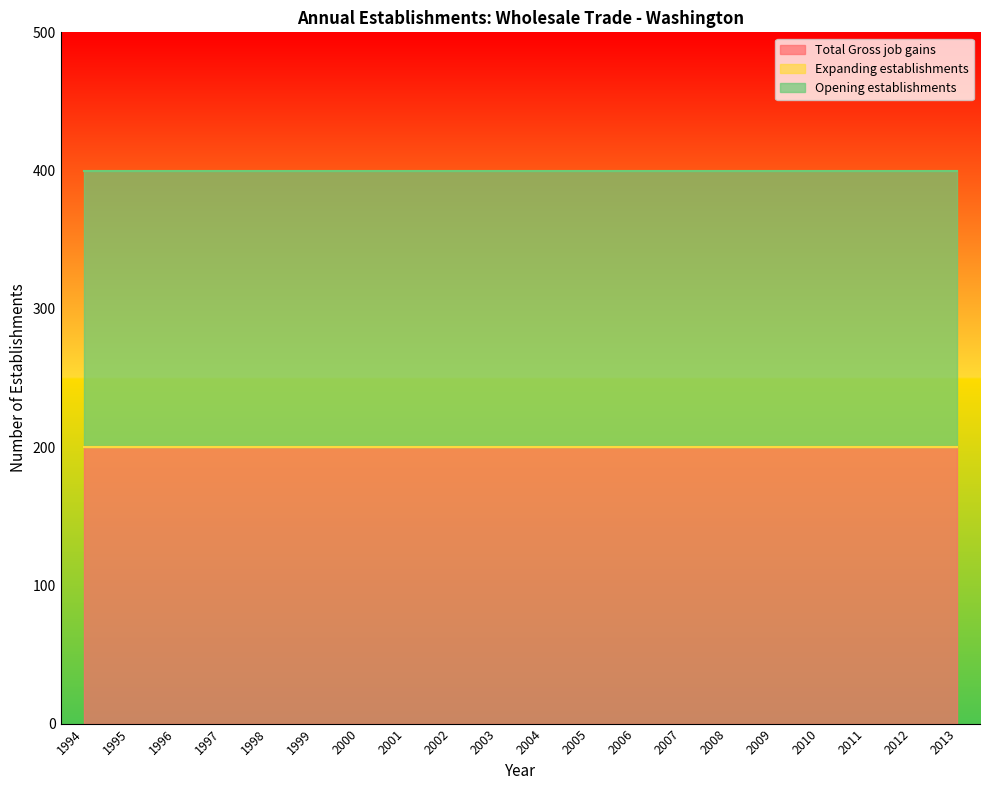

Between 2011 and 2008, which is larger?

2011